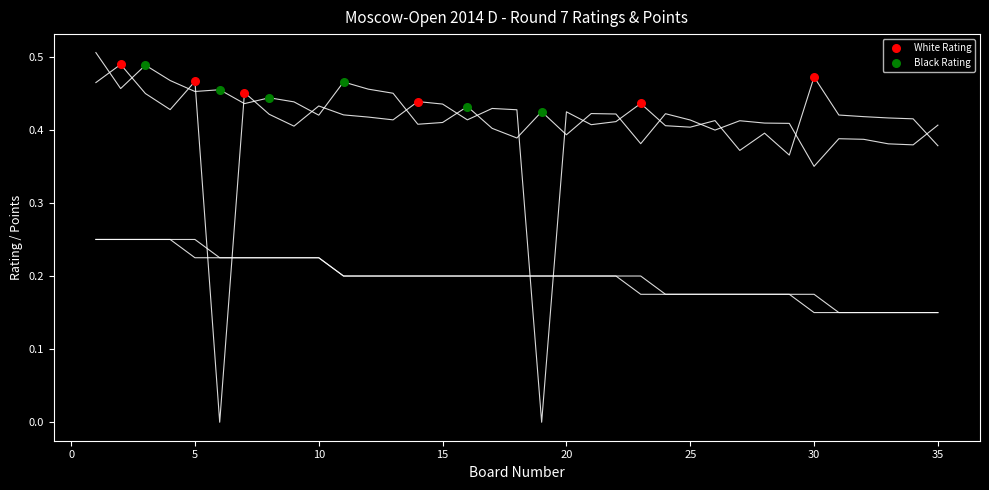

Which series has the widest spread of Y values?

Black Rating